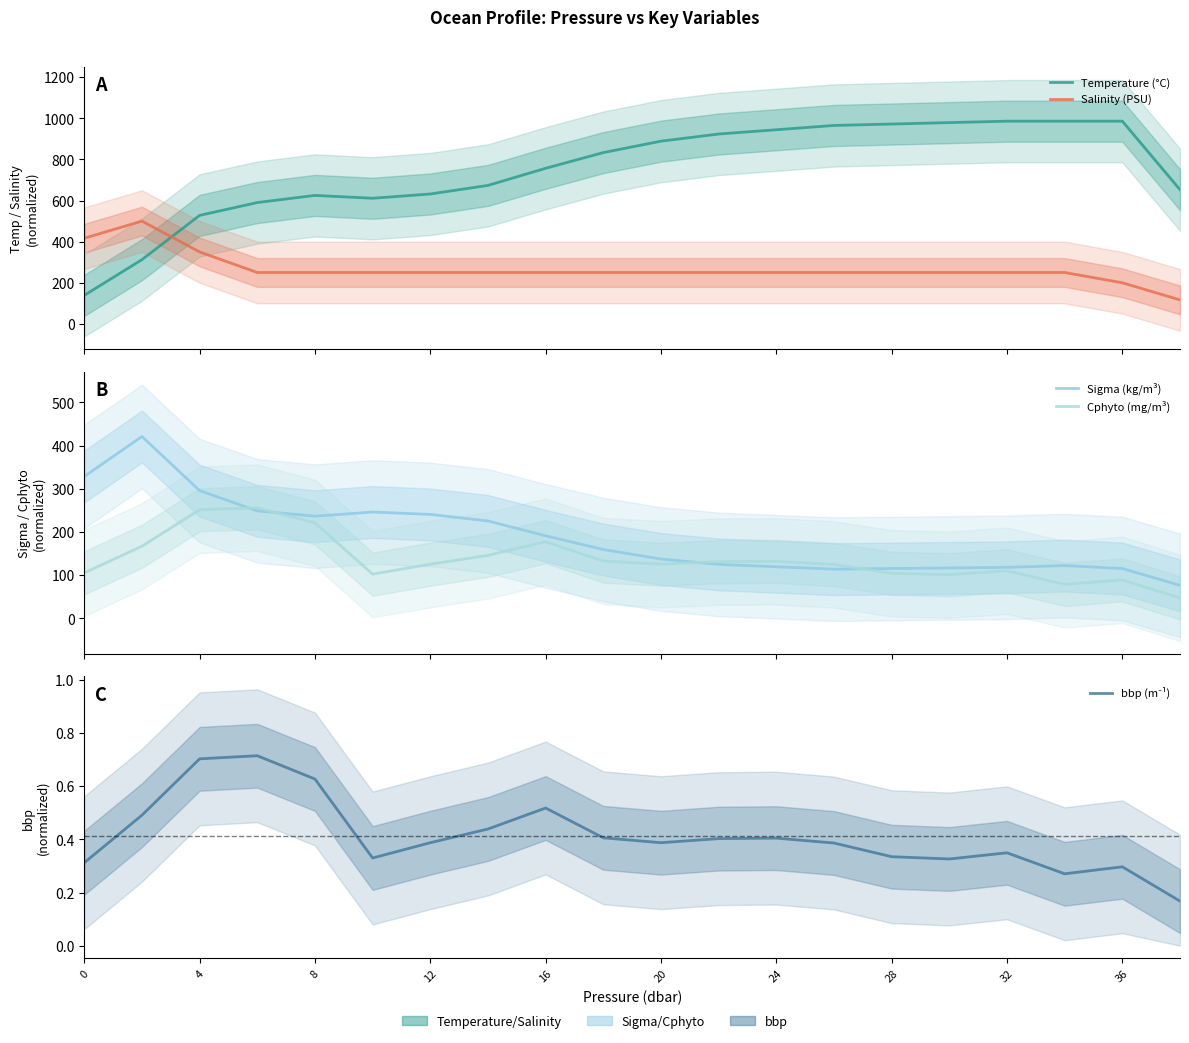

True or false: Sigma (kg/m³) has more than 0 interior local peaks.

True